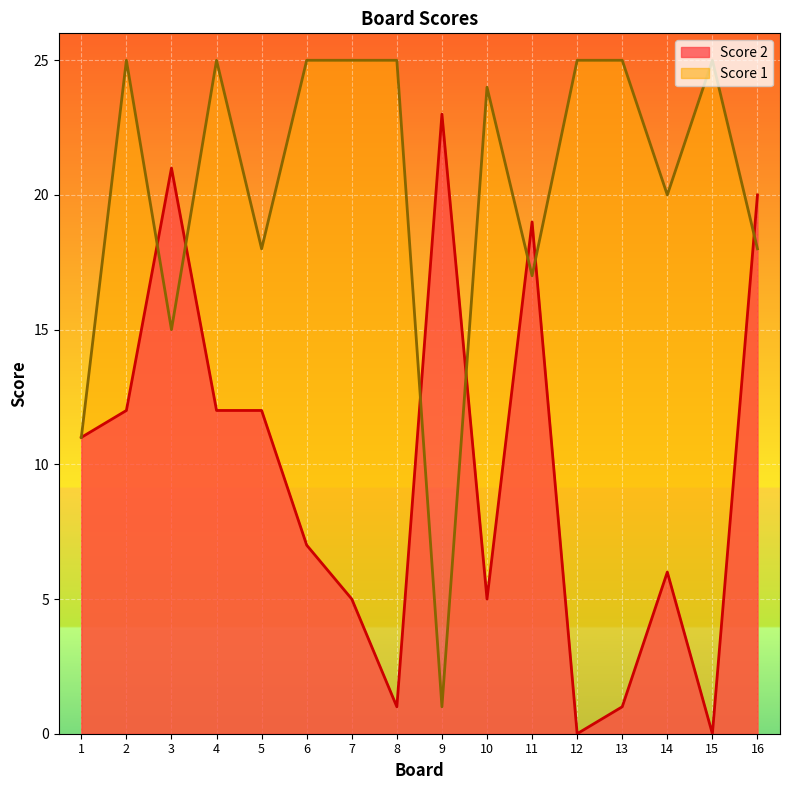

At which category does Score 2 reach its first local valley?

8